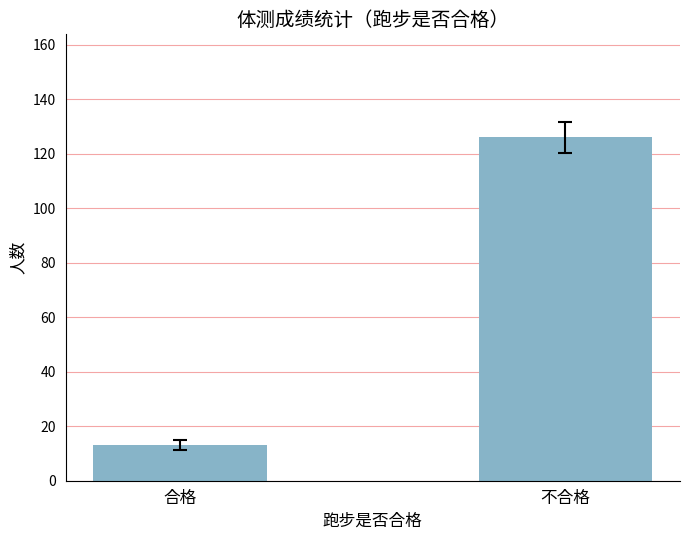

List the labels in order of value, largest first.

不合格, 合格